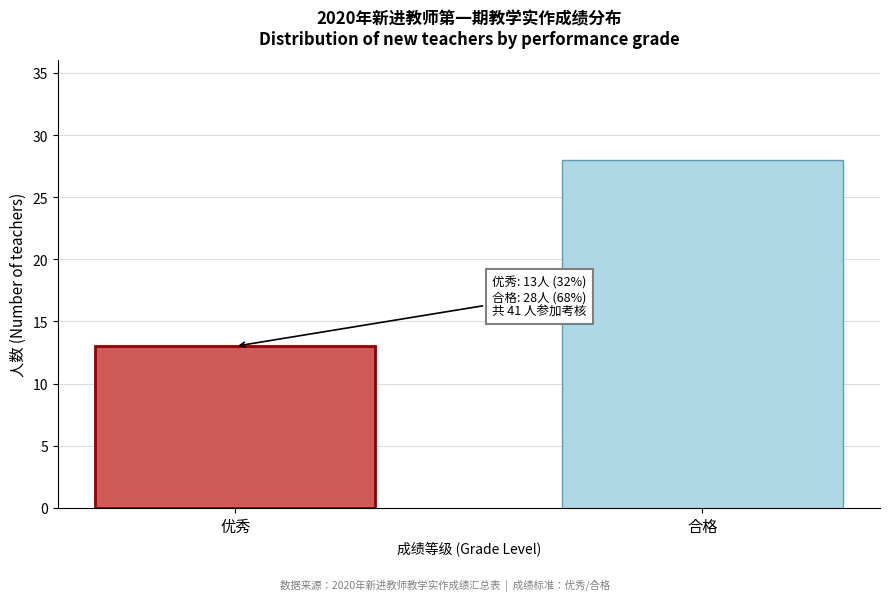

Reading left to right, extract all data points from this chart.

优秀=13	合格=28